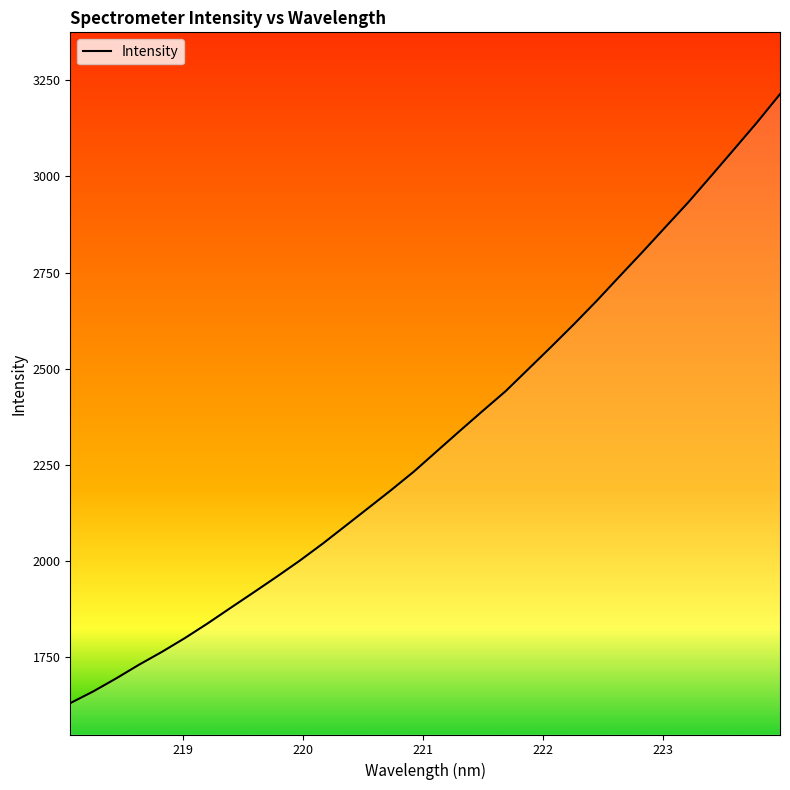

What is the smallest value displayed?

1630.6